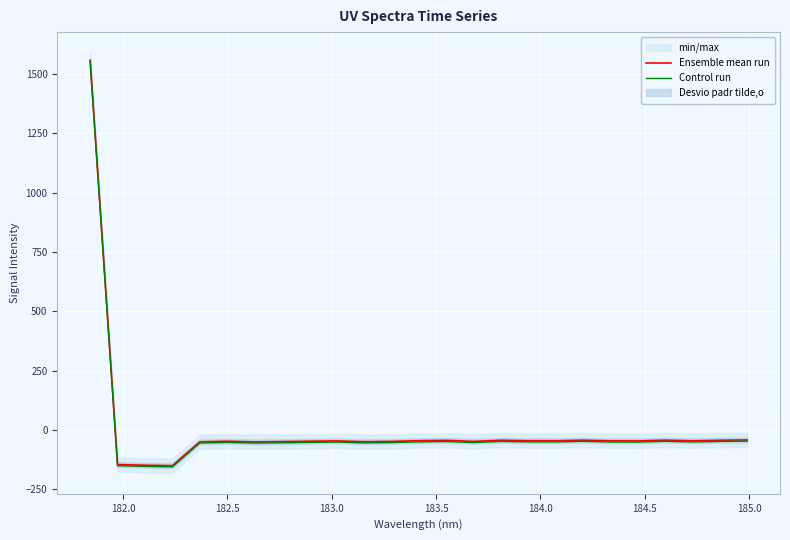

What is the maximum value shown in the chart?

1557.4